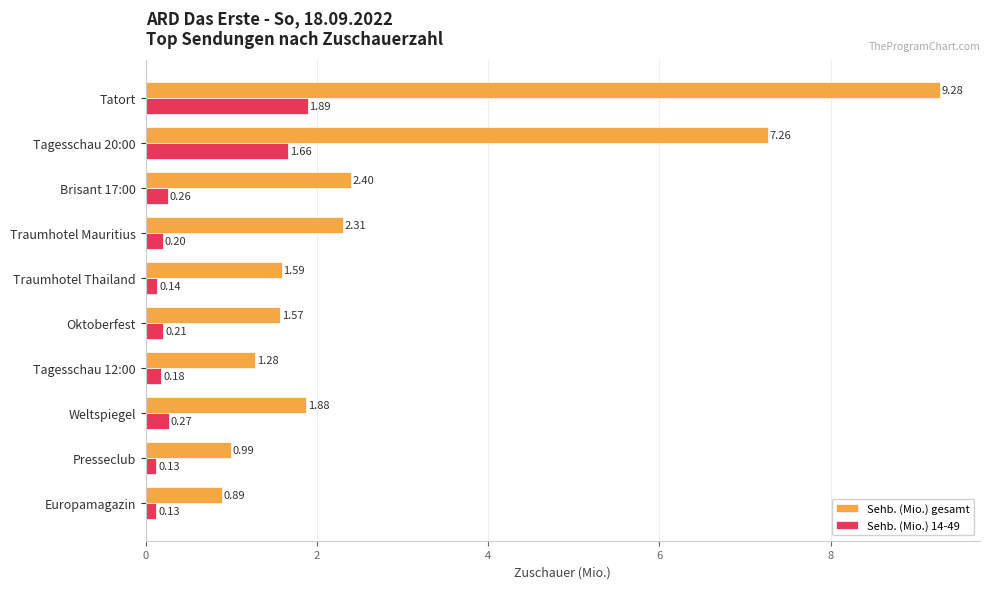

What are all the series names shown in the legend?

Sehb. (Mio.) gesamt, Sehb. (Mio.) 14-49